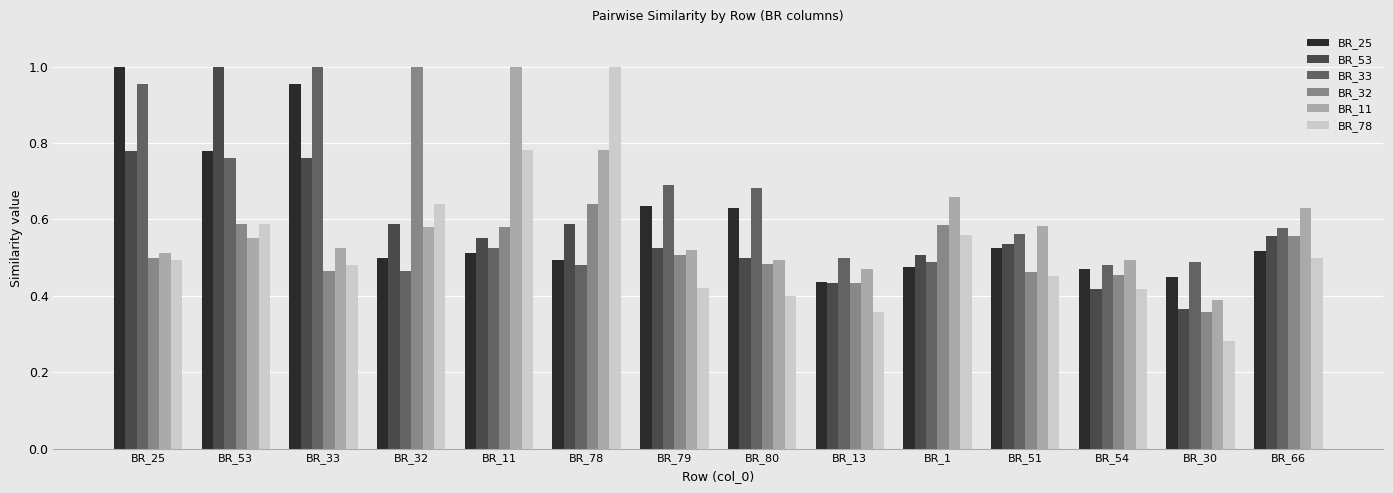

At BR_1, list the series in order from largest to smallest.

BR_11, BR_32, BR_78, BR_53, BR_33, BR_25